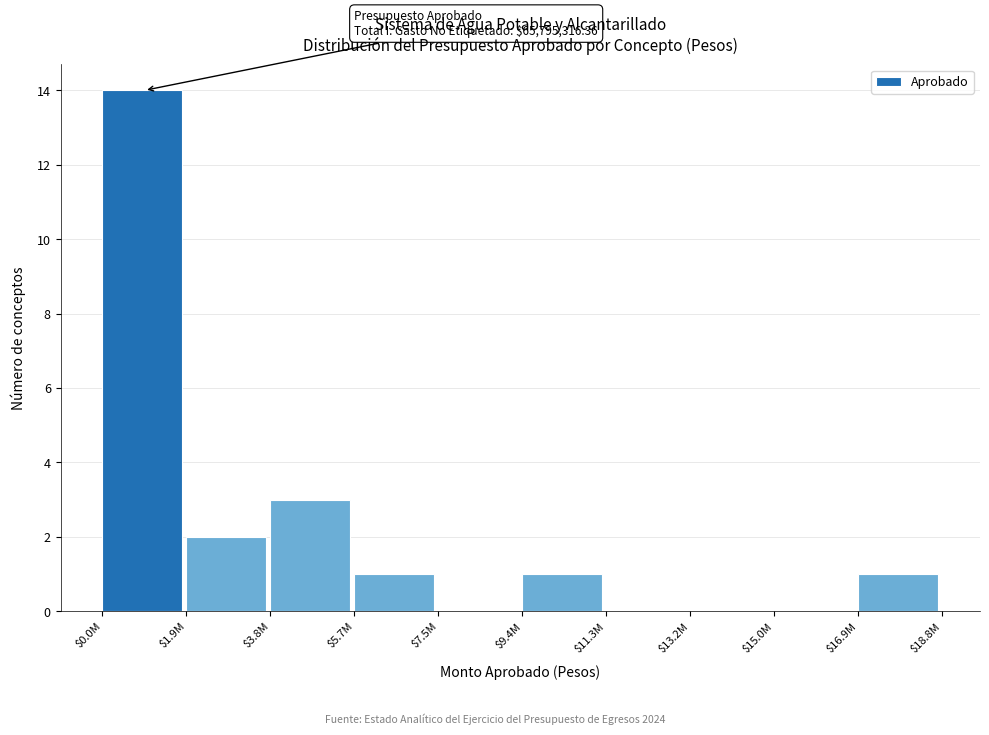

The value at $16.9M is 0. True or false?

False